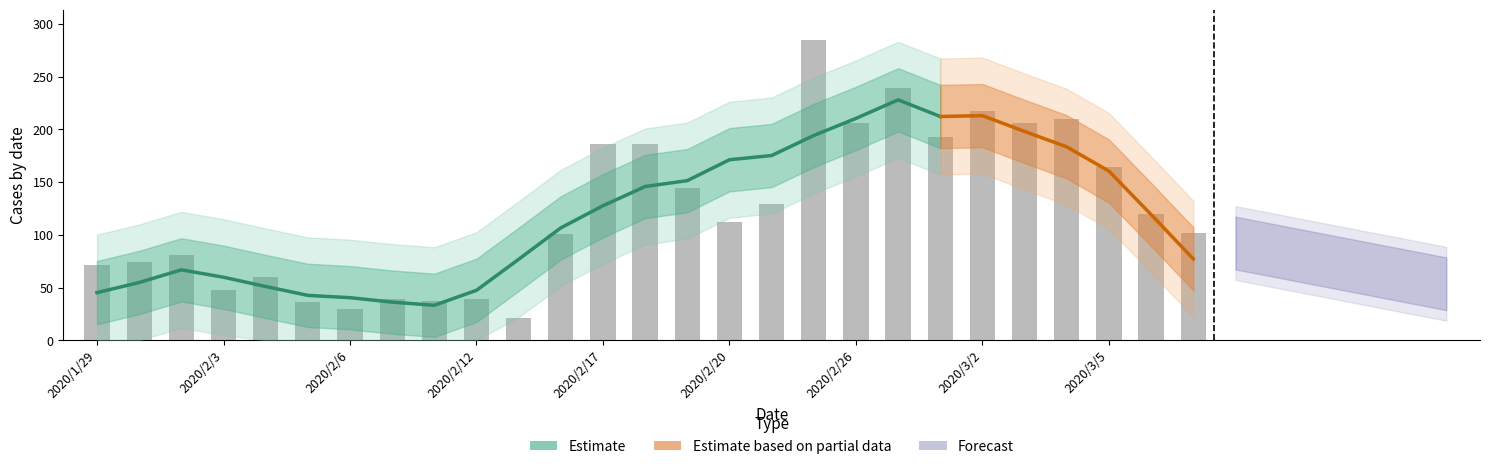

What is the ratio of the value at 2020/2/14 to the value at 2020/2/4?

1.7